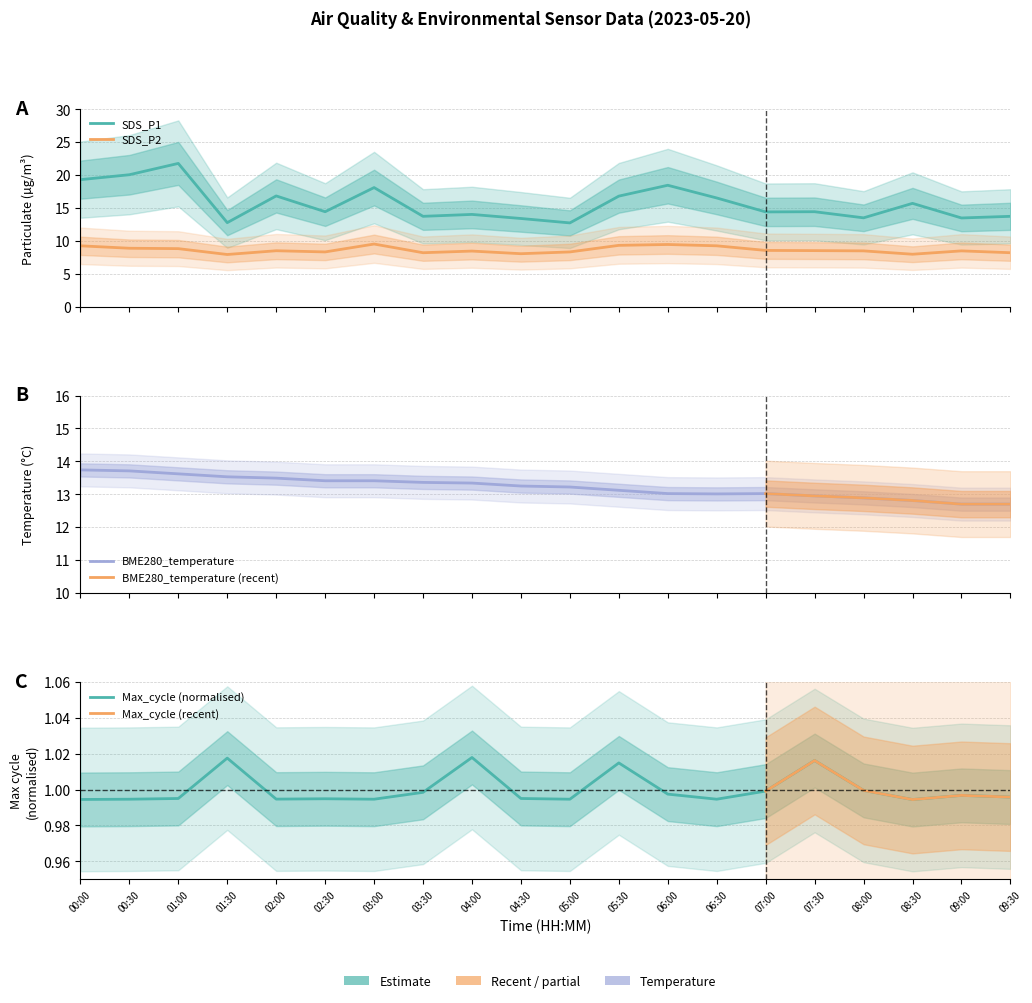

At how many categories does at least one series exceed 4?

20